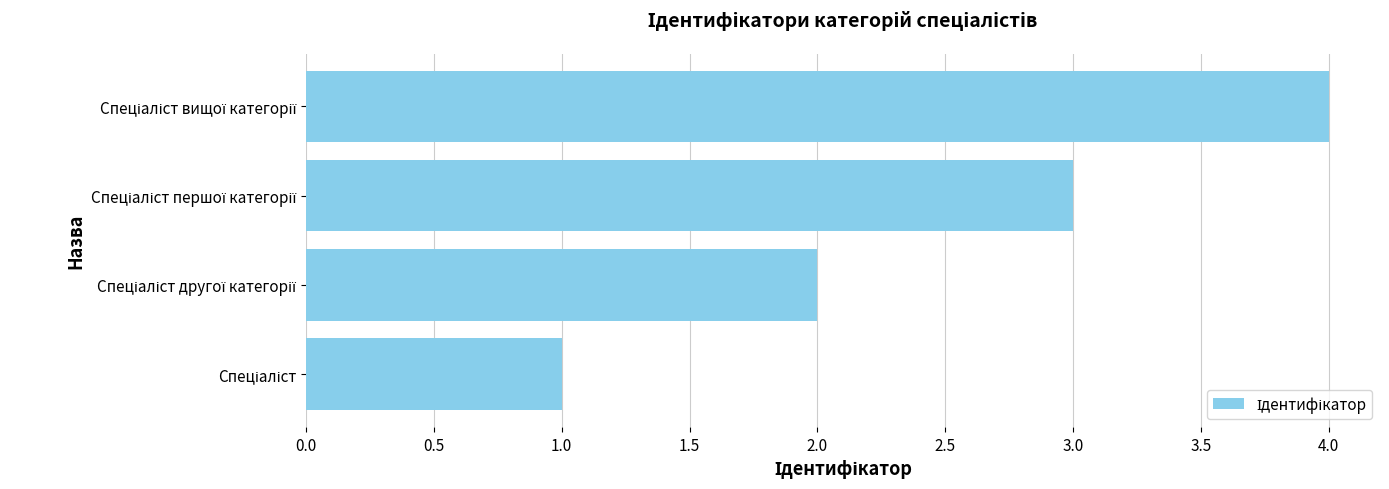

What is the sum of all values?

10